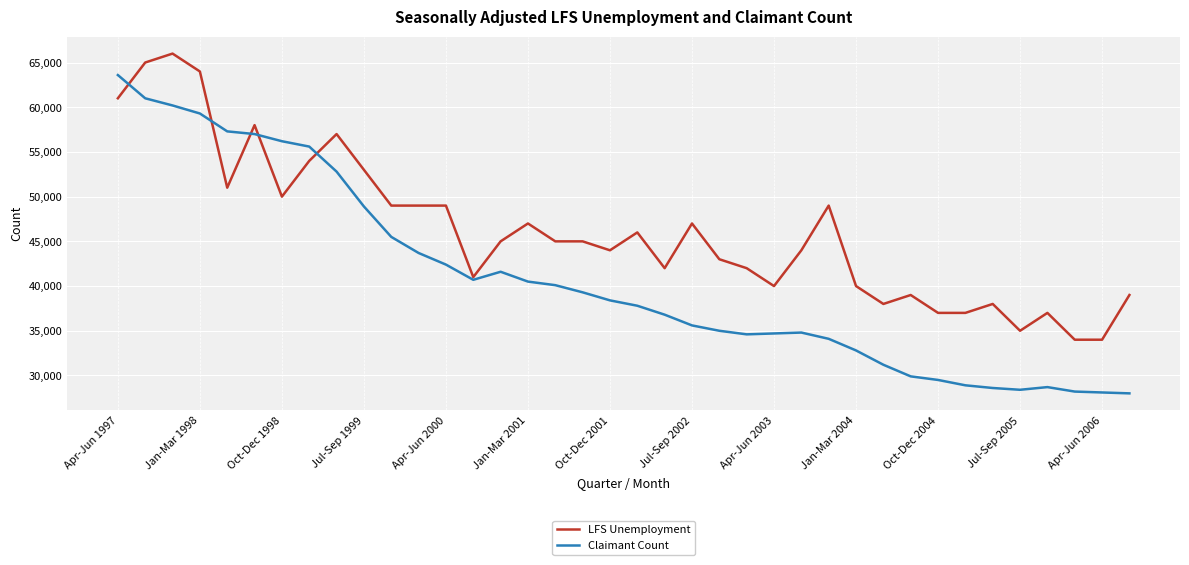

Which series has the largest total across all categories?

LFS Unemployment